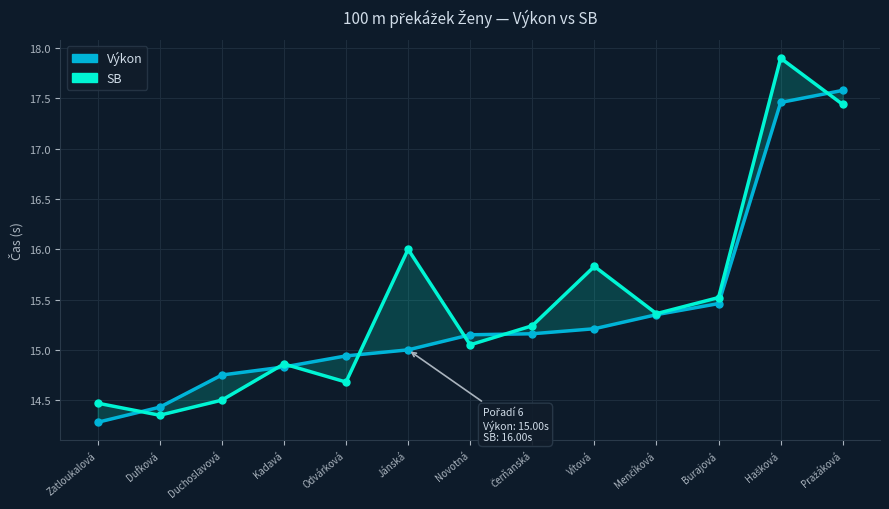

Where is the first local maximum for SB?

Kadavá